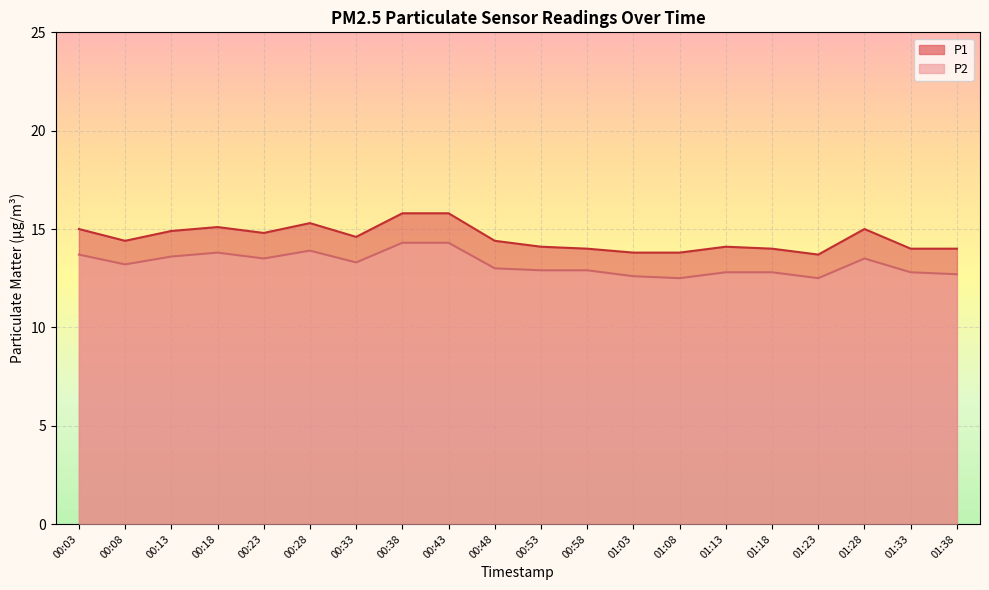

Rank the categories by P1 value from lowest to highest.

01:23, 01:03, 01:08, 00:58, 01:18, 01:33, 01:38, 00:53, 01:13, 00:08, 00:48, 00:33, 00:23, 00:13, 00:03, 01:28, 00:18, 00:28, 00:38, 00:43